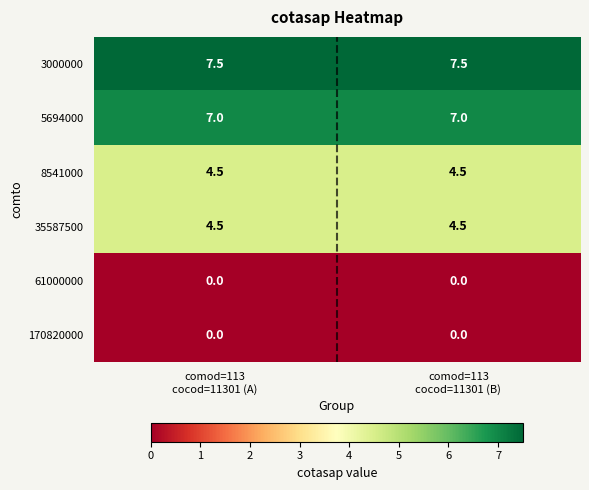

Which series has the largest total across all categories?

3000000